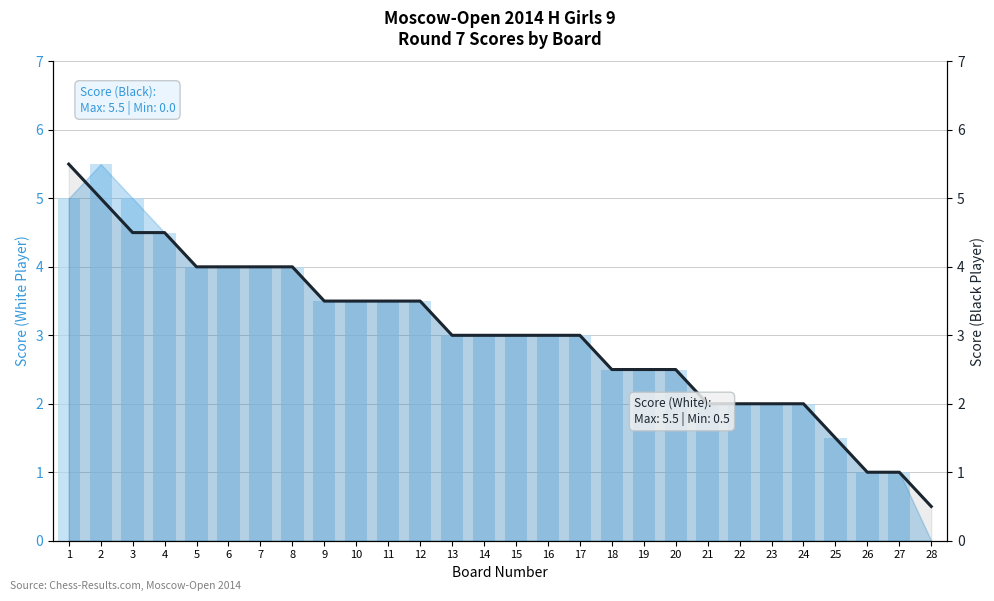

Rank the series by their maximum value, from lowest to highest.

Score (Black), Score (White)